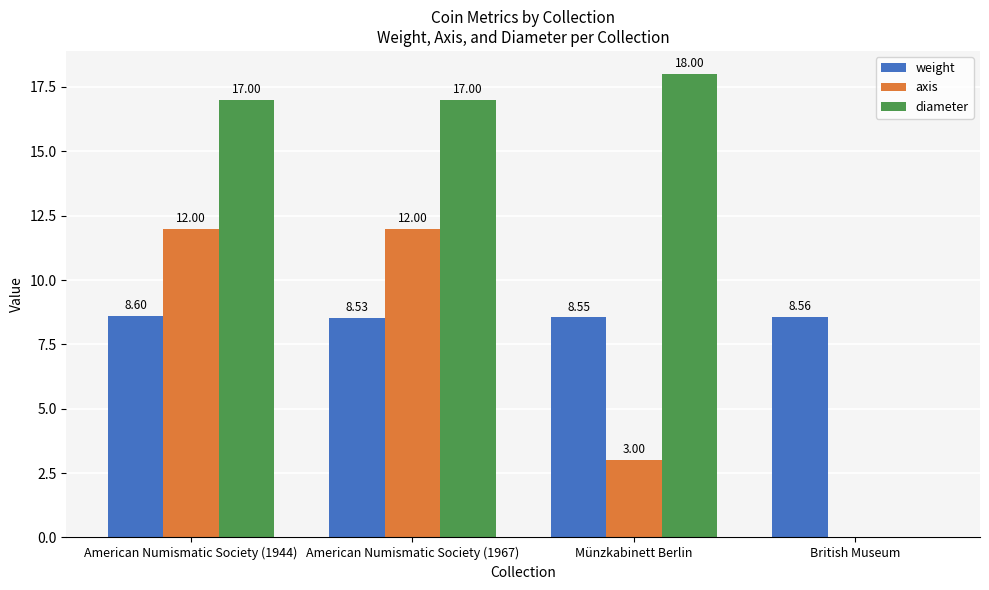

Which series changed the most between American Numismatic Society (1944) and British Museum?

diameter